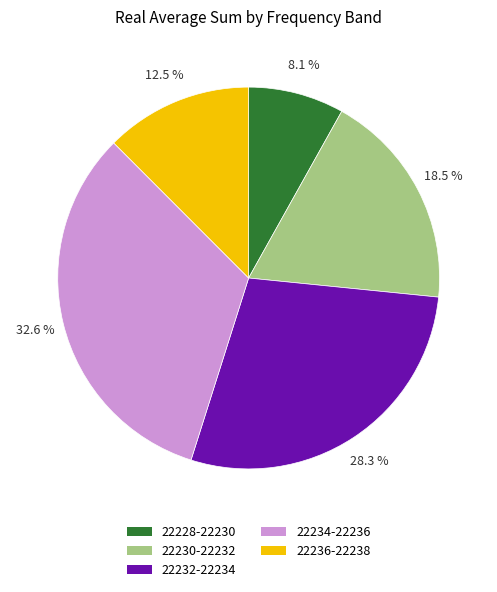

Does 22230-22232 account for over 50% of the chart?

No